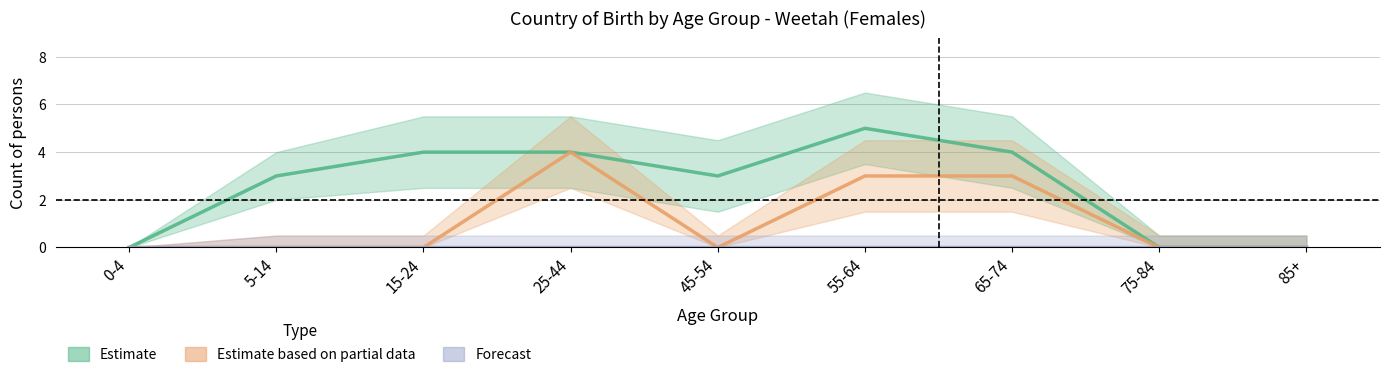

At how many categories does at least one series exceed 4?

1